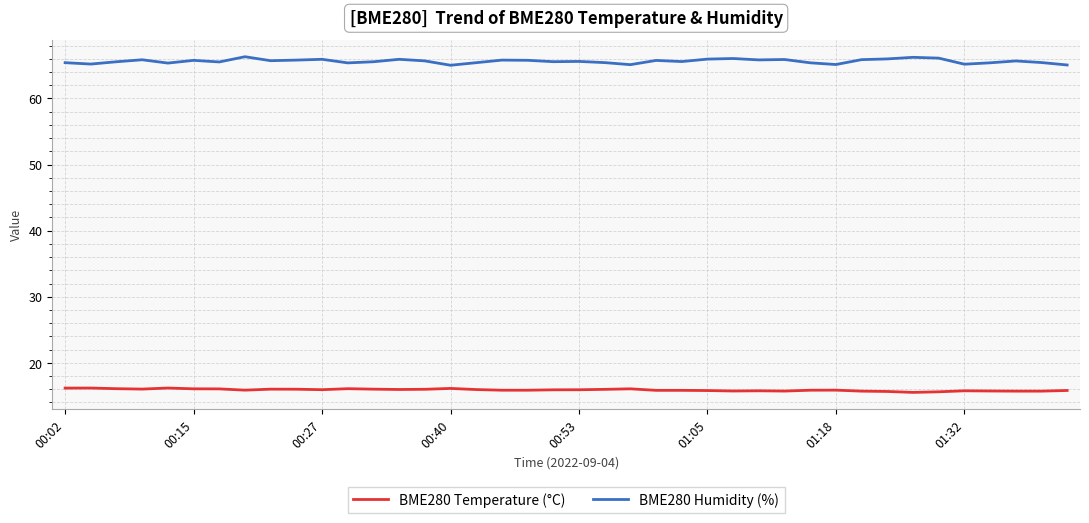

True or false: BME280 Humidity (%) and BME280 Temperature (°C) intersect in this chart.

False